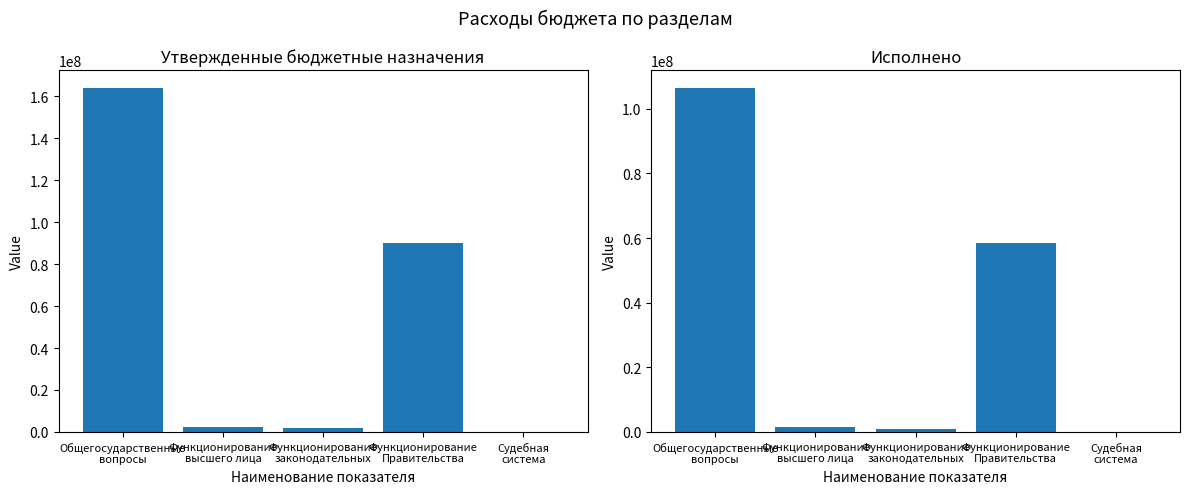

What is the label of the 3rd bar from the left?

Функционирование
законодательных